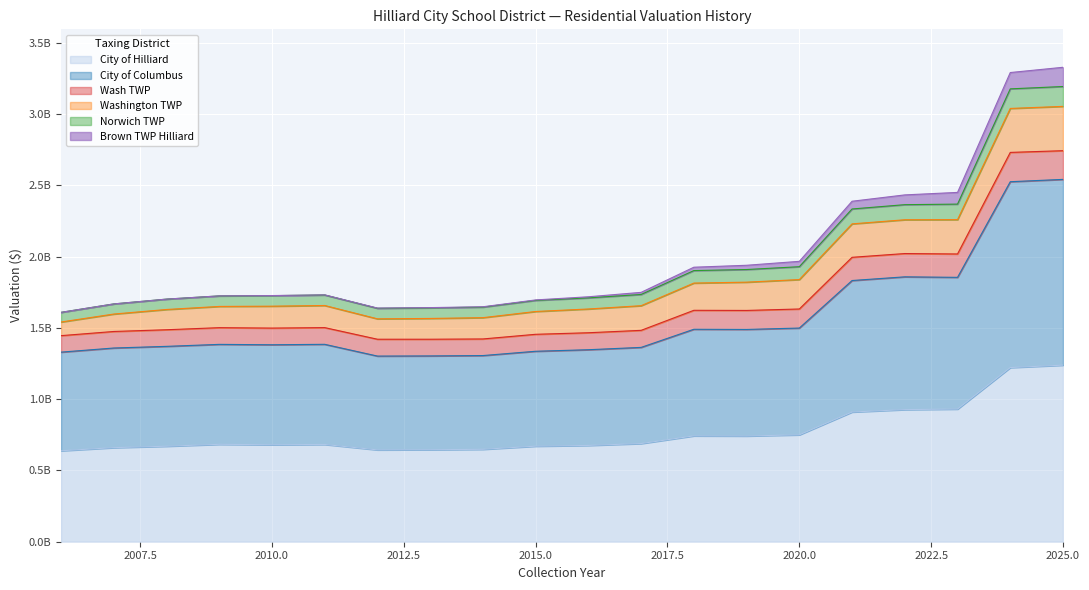

Does the chart display data point markers on the line(s)?

No